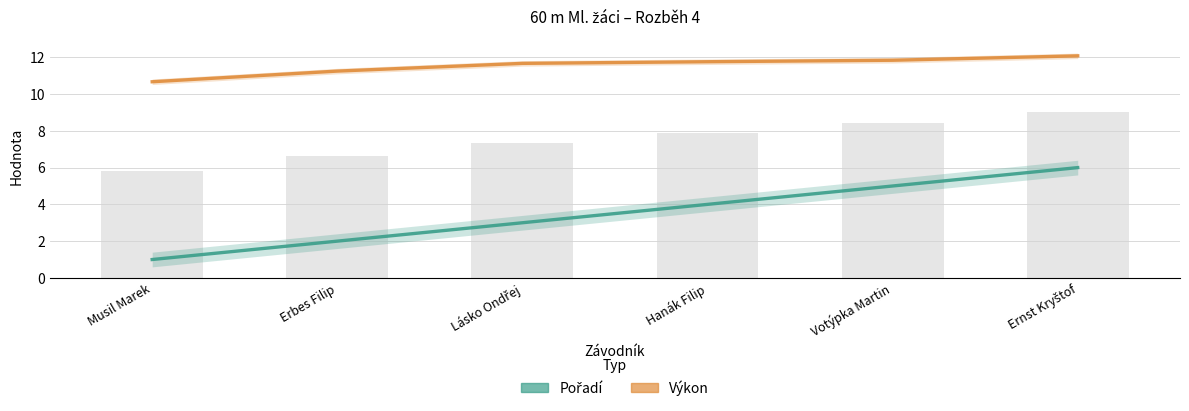

Reading left to right, what are all the values shown in this chart?

Pořadí: Musil Marek=1.0	Erbes Filip=2.0	Lásko Ondřej=3.0	Hanák Filip=4.0	Votýpka Martin=5.0	Ernst Kryštof=6.0
Výkon: Musil Marek=10.7	Erbes Filip=11.2	Lásko Ondřej=11.7	Hanák Filip=11.8	Votýpka Martin=11.8	Ernst Kryštof=12.1